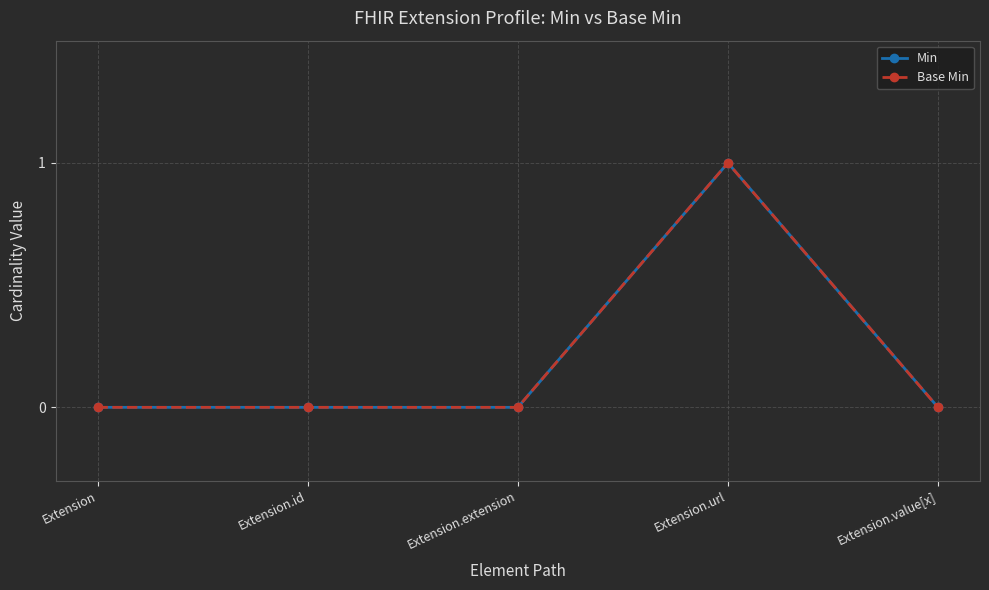

At which category is the sum across all series the highest?

Extension.url